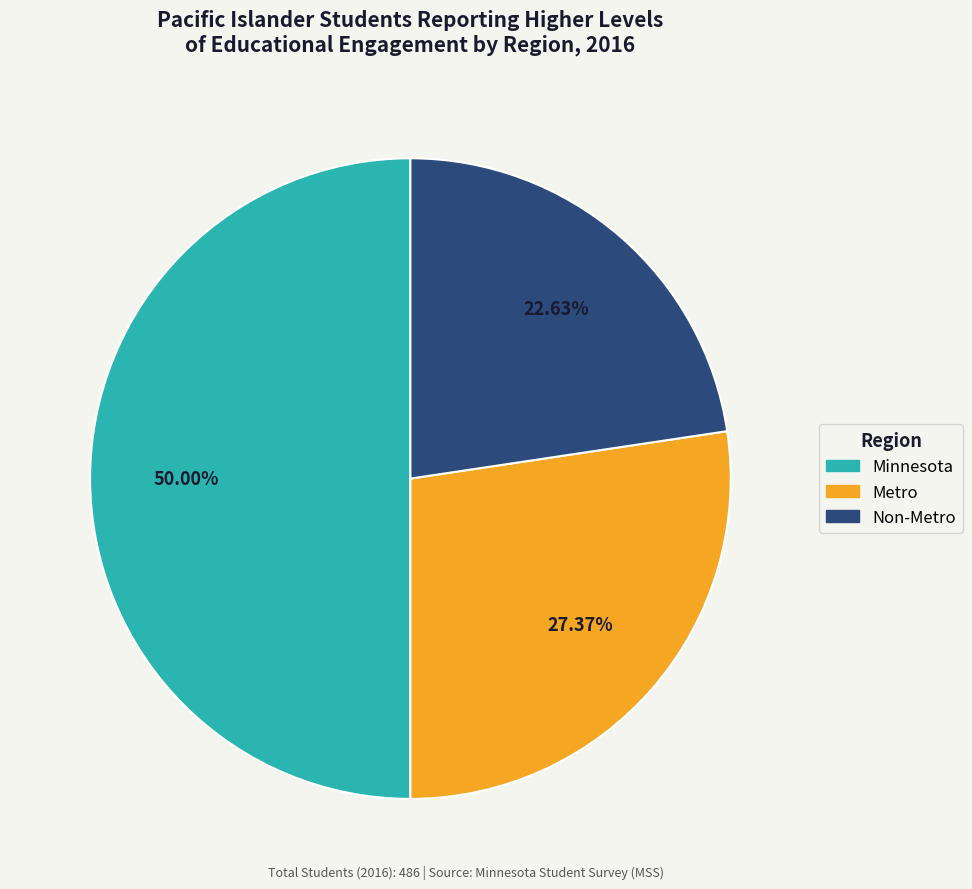

Approximately how many times larger is the value at Non-Metro compared to Minnesota?

0.5